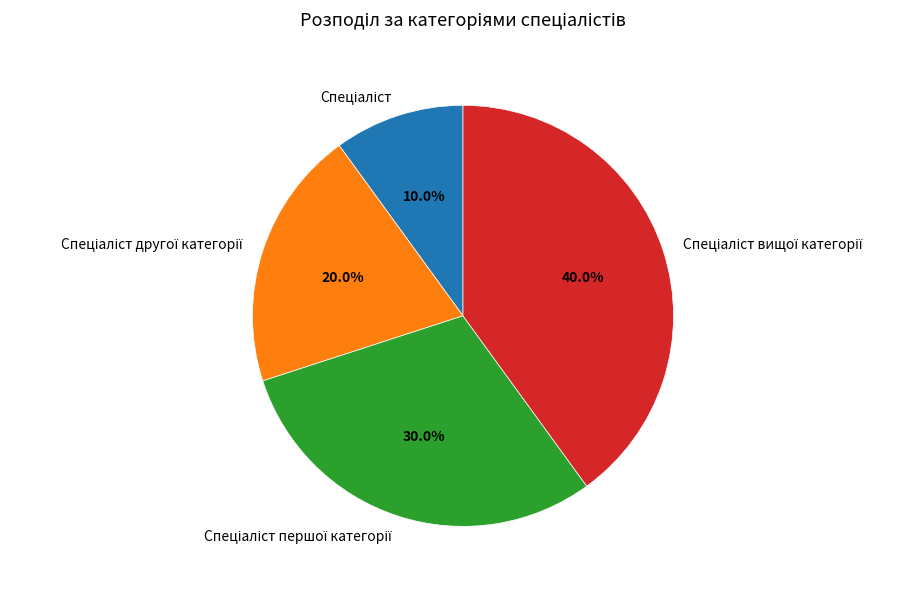

Is there a majority slice in this chart?

No